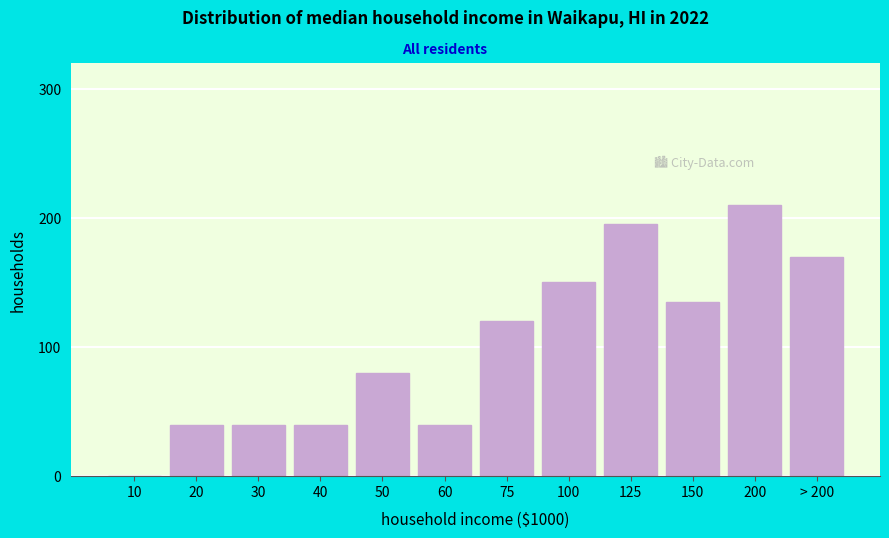

Reading left to right, list all the values displayed in this chart.

10=0	20=40	30=40	40=40	50=80	60=40	75=120	100=150	125=195	150=135	200=210	> 200=170